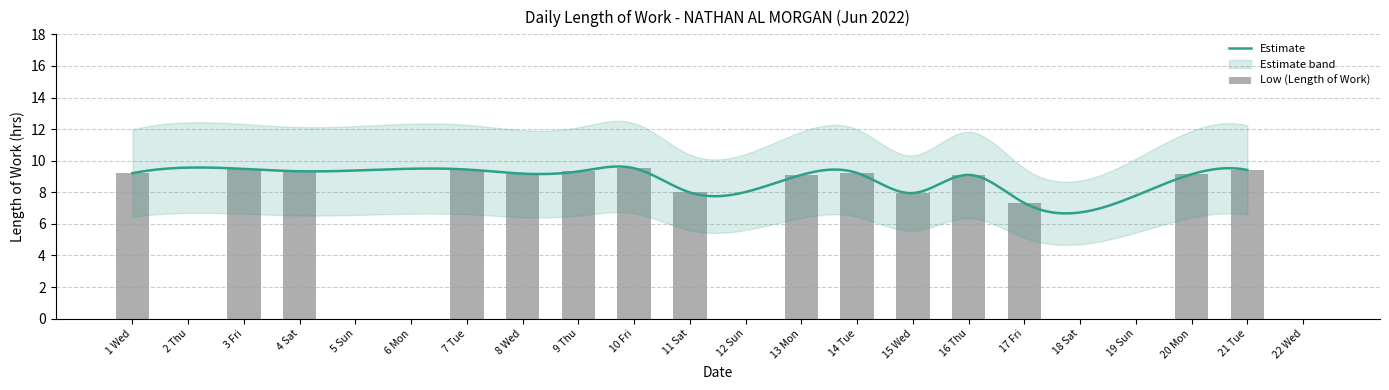

What is the sum of all values?

134.7